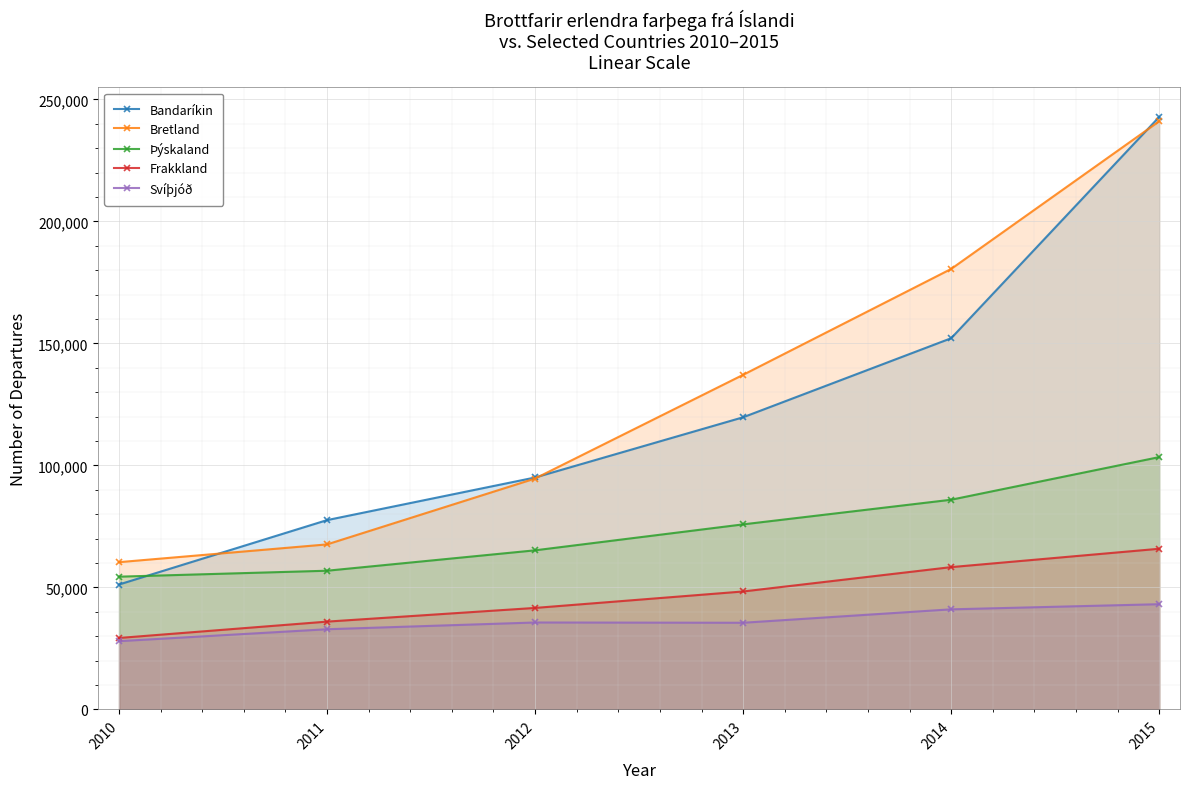

Reading left to right, list all the values displayed in this chart.

Bandaríkin: 2010=51166	2011=77561	2012=95026	2013=119712	2014=152104	2015=242805
Bretland: 2010=60326	2011=67608	2012=94599	2013=137108	2014=180503	2015=241024
Þýskaland: 2010=54377	2011=56815	2012=65179	2013=75814	2014=85915	2015=103384
Frakkland: 2010=29255	2011=35957	2012=41570	2013=48313	2014=58293	2015=65822
Svíþjóð: 2010=27944	2011=32835	2012=35601	2013=35491	2014=40992	2015=43096